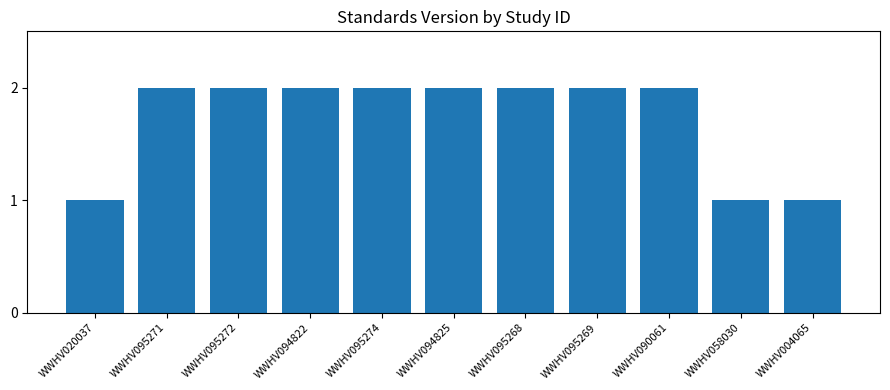

What position from the left is WWHV094825?

6